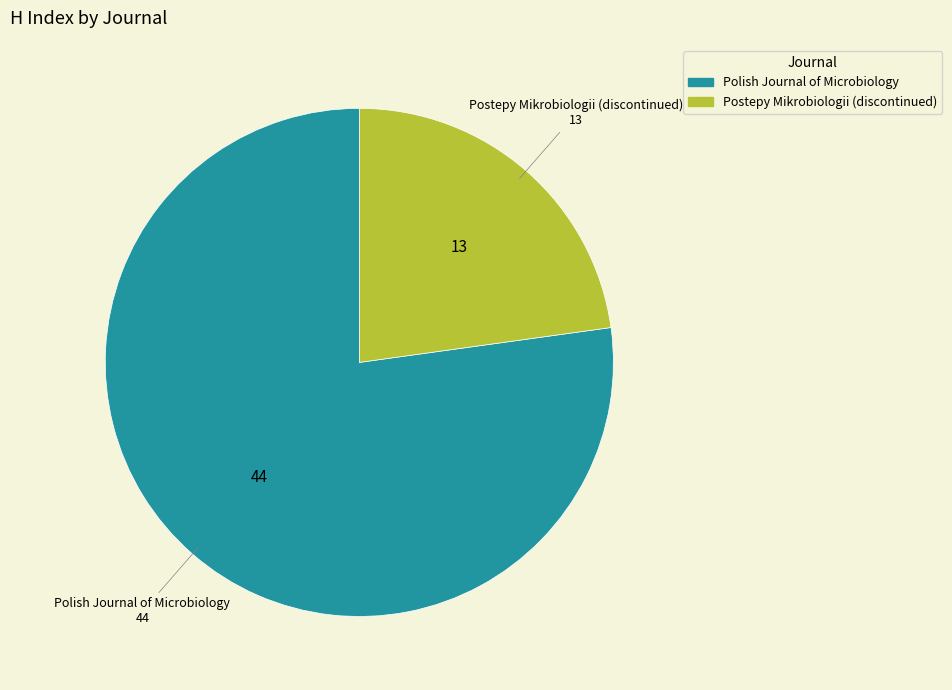

Between Postepy Mikrobiologii (discontinued) and Polish Journal of Microbiology, which is larger?

Polish Journal of Microbiology